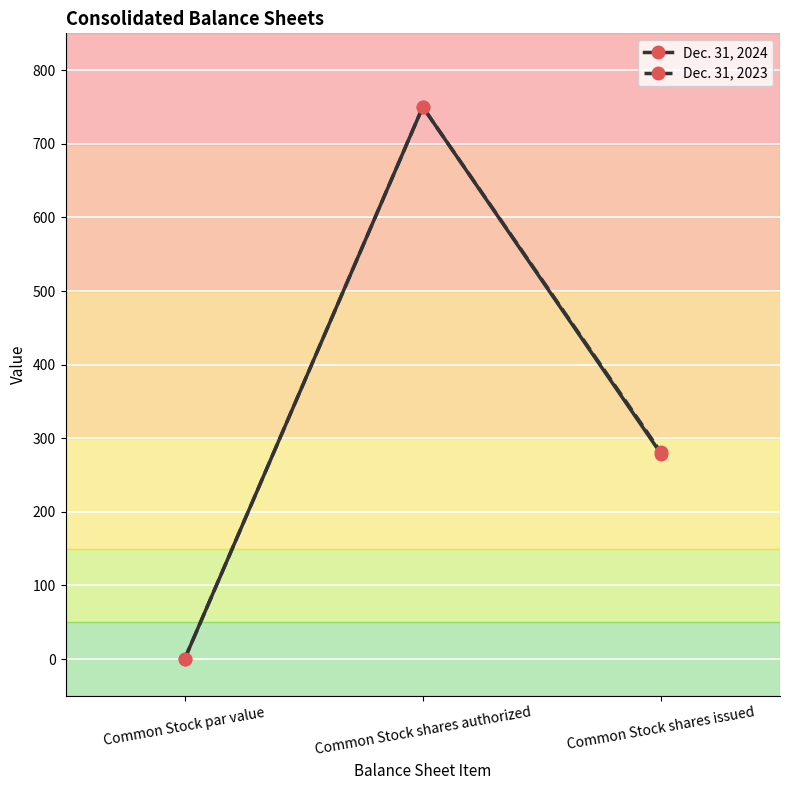

Rank the series by their average value, from lowest to highest.

Dec. 31, 2024, Dec. 31, 2023